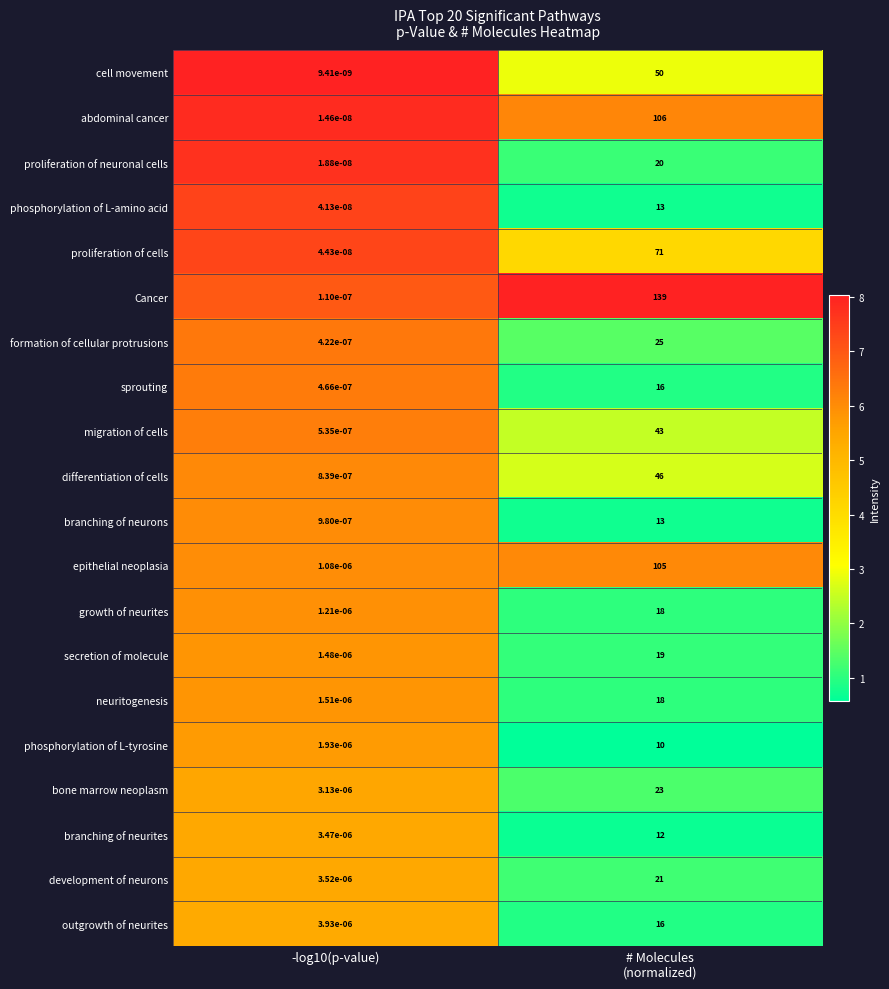

Between -log10(p-value) and # Molecules
(normalized), which series saw the biggest shift?

Cancer